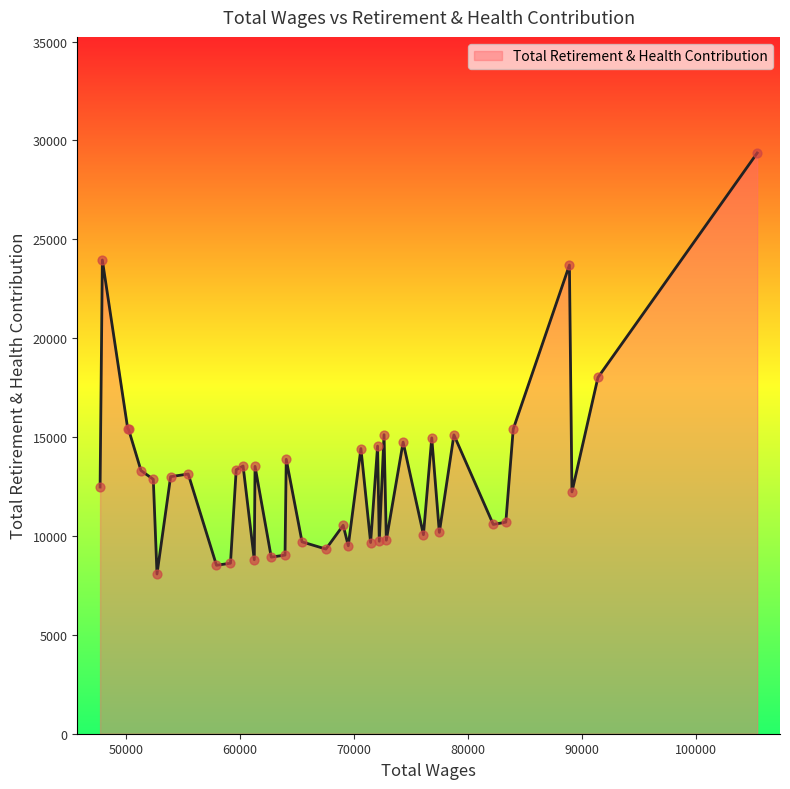

What is the smallest value displayed?

8076